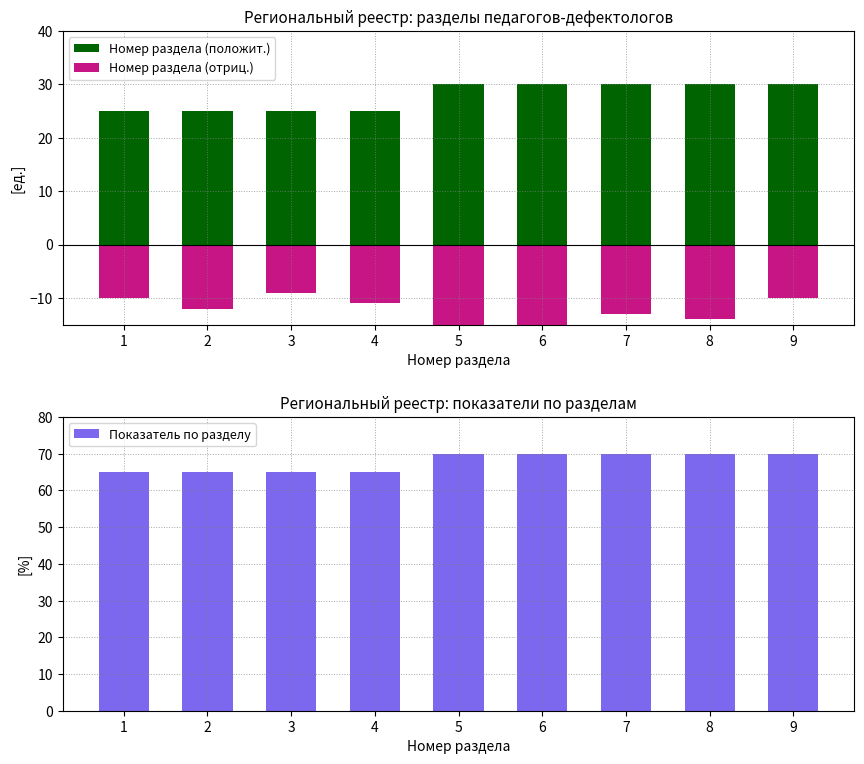

Between 1 and 7, which series saw the biggest shift?

Номер раздела (положит.)